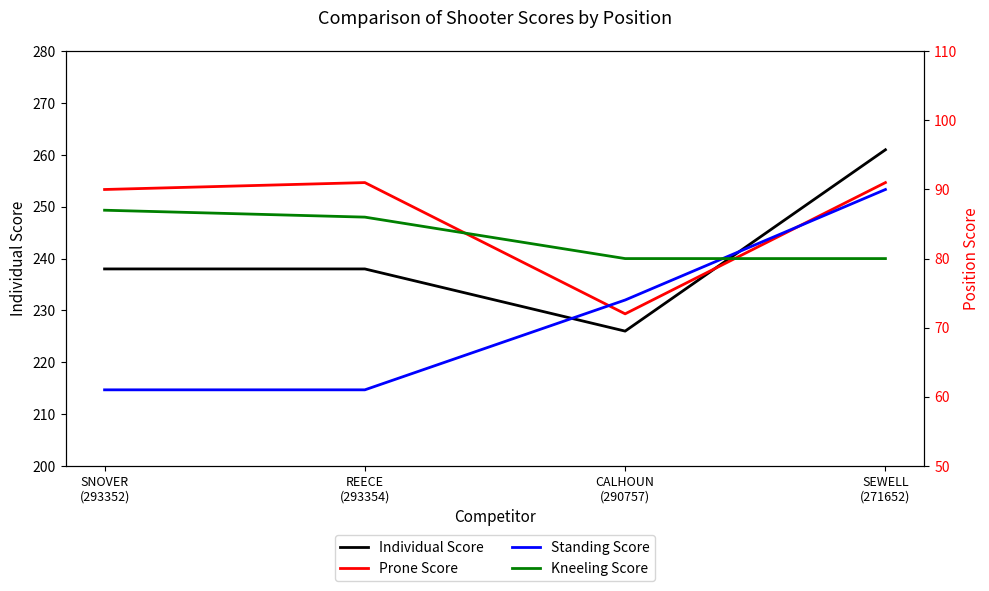

Which series ends up on top after the final intersection of Kneeling Score and Standing Score?

Standing Score